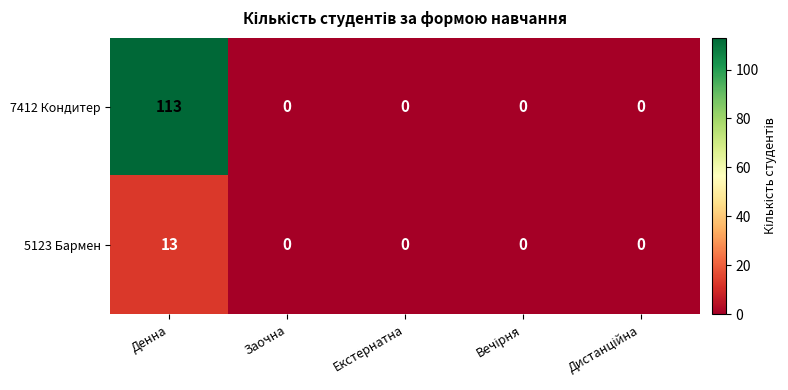

Which series has the largest range (max minus min)?

7412 Кондитер